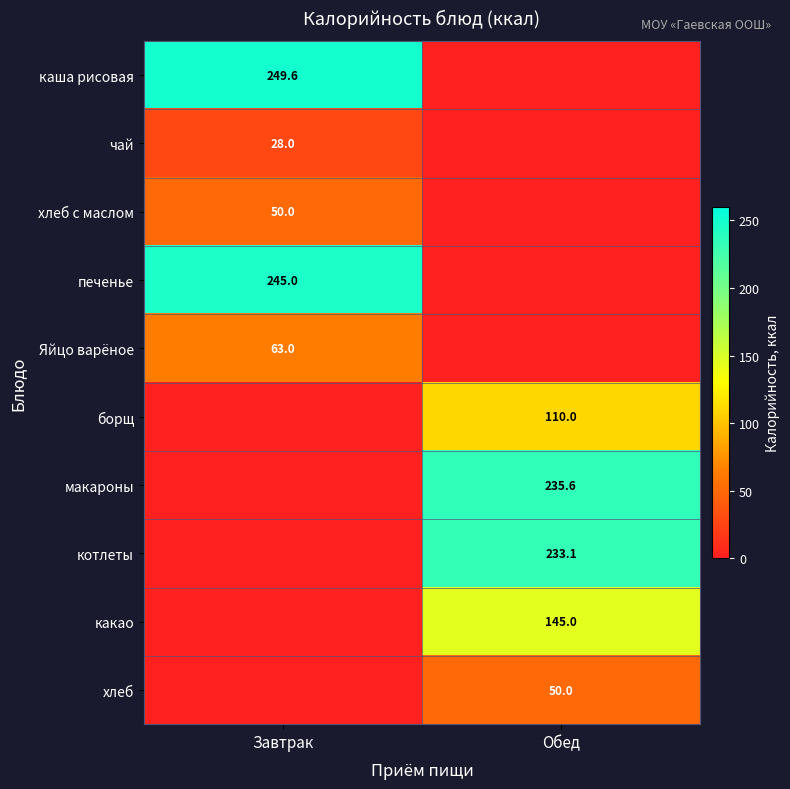

The чай series shows 28.0 at Завтрак. True or false?

True